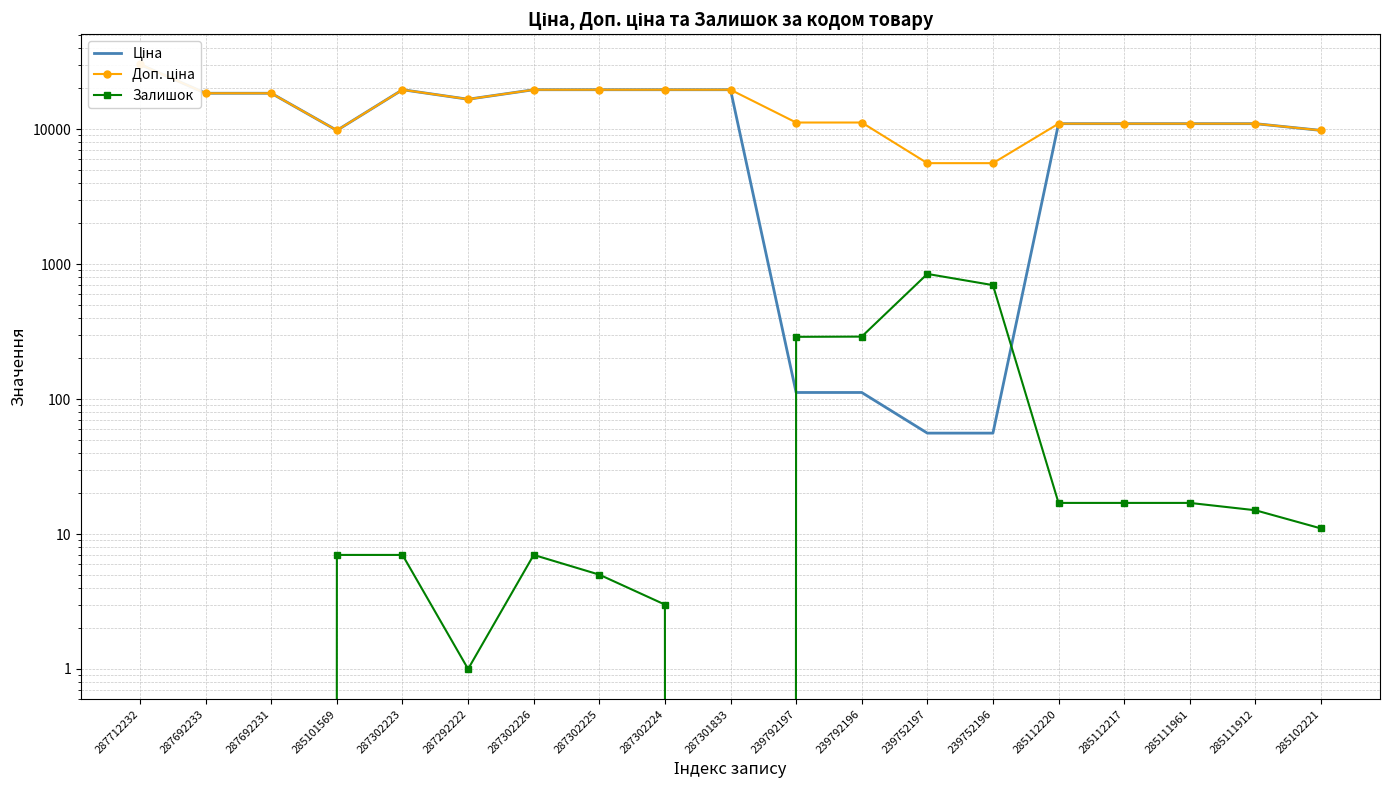

Which series has the largest total across all categories?

Доп. ціна